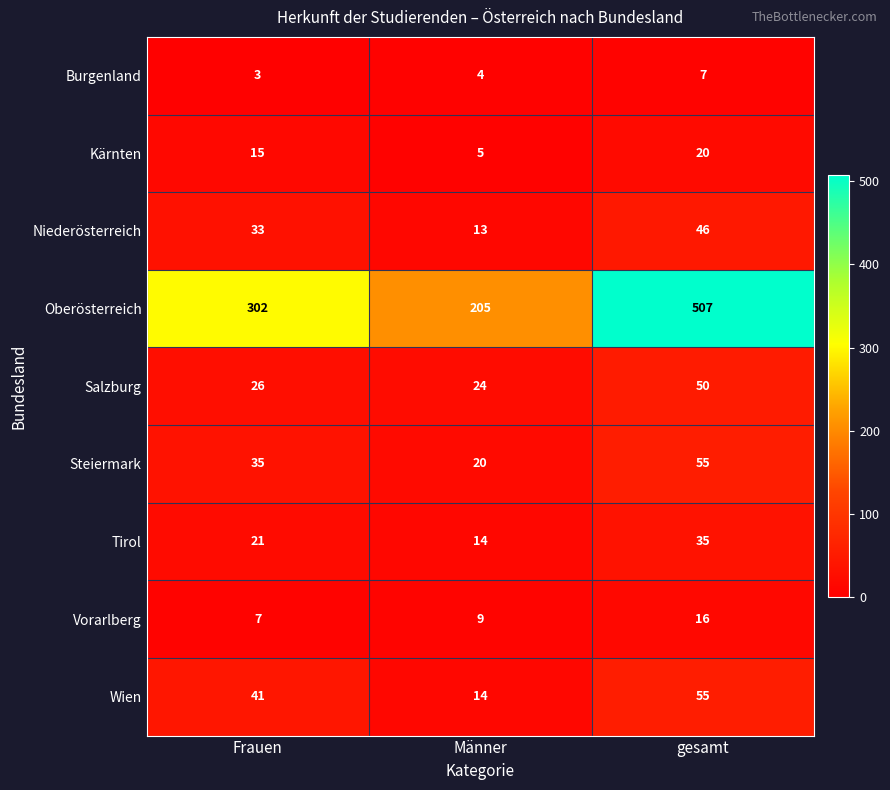

Is it true that Wien equals 95 at gesamt?

False